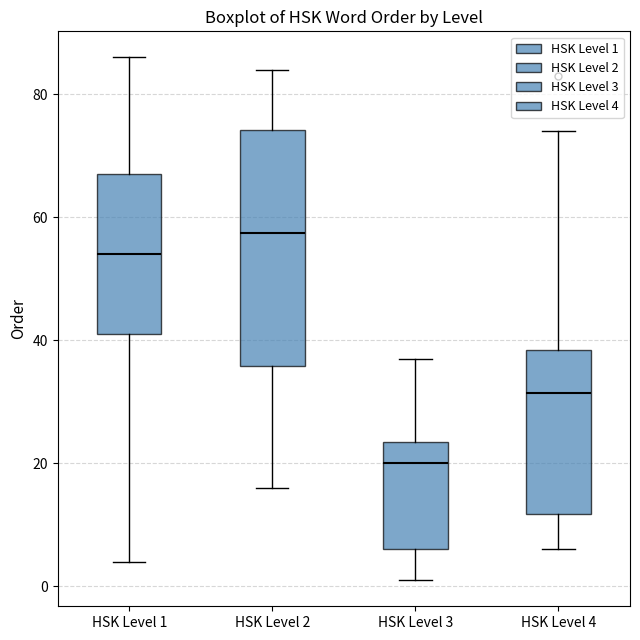

Which box is the tallest, from its lower edge to its upper edge?

HSK Level 2